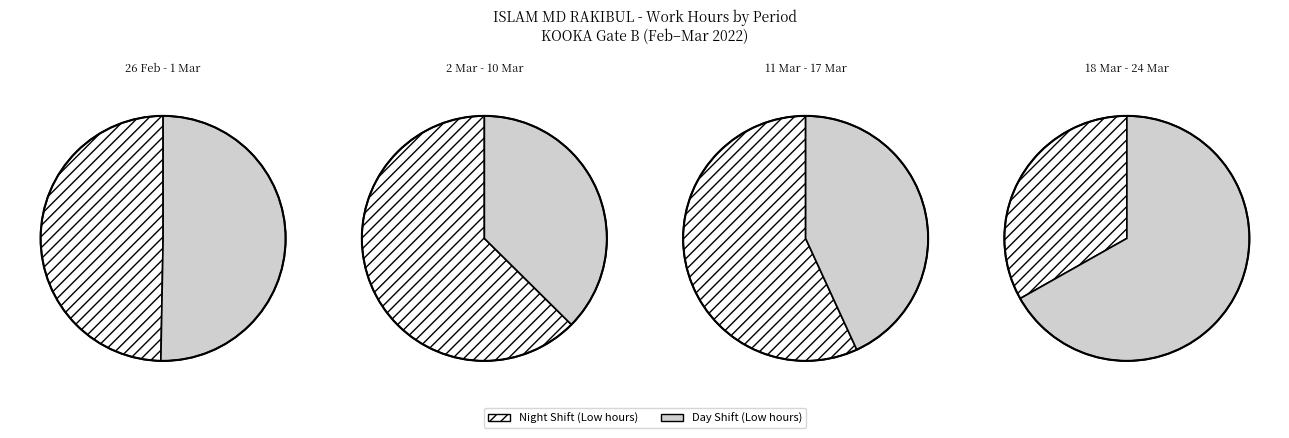

Do 18 and 9 together represent more than half of the pie?

No